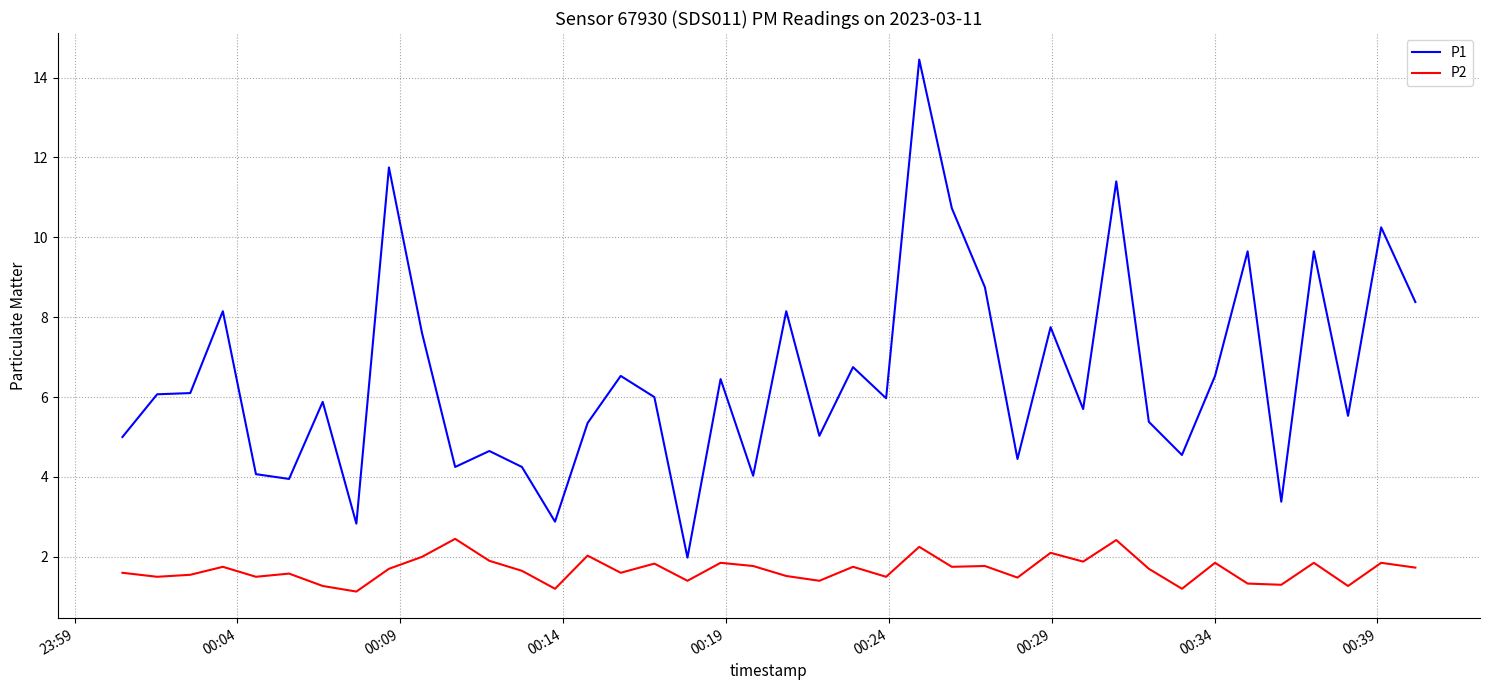

Which series has the largest range (max minus min)?

P1